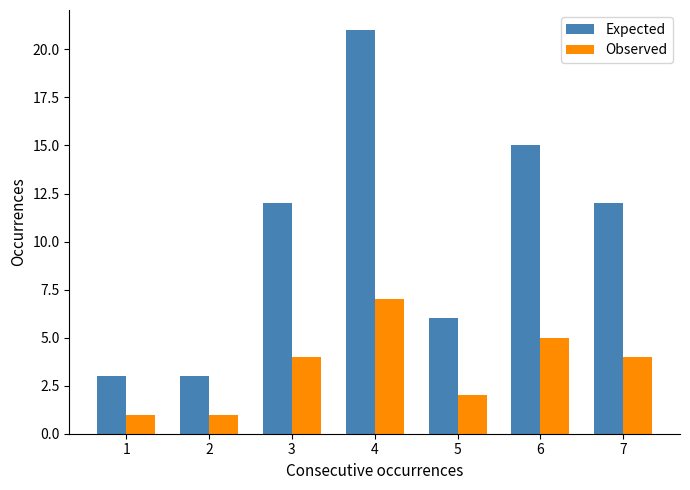

How many bars are there in each group?

2